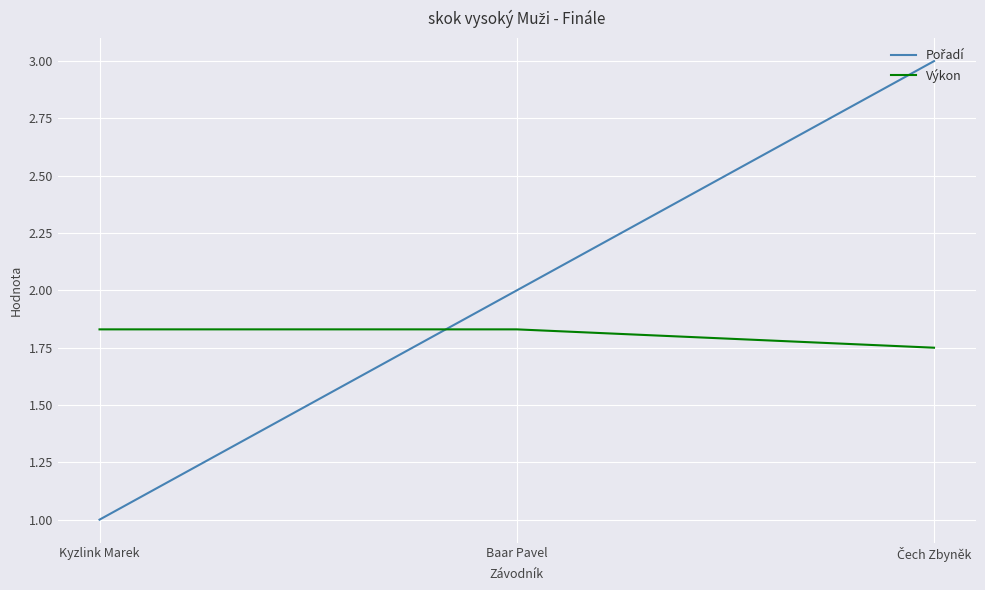

Count the number of data series in this chart.

2